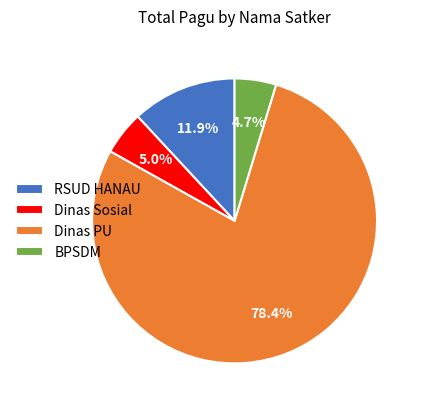

Which slice is the largest?

Dinas PU